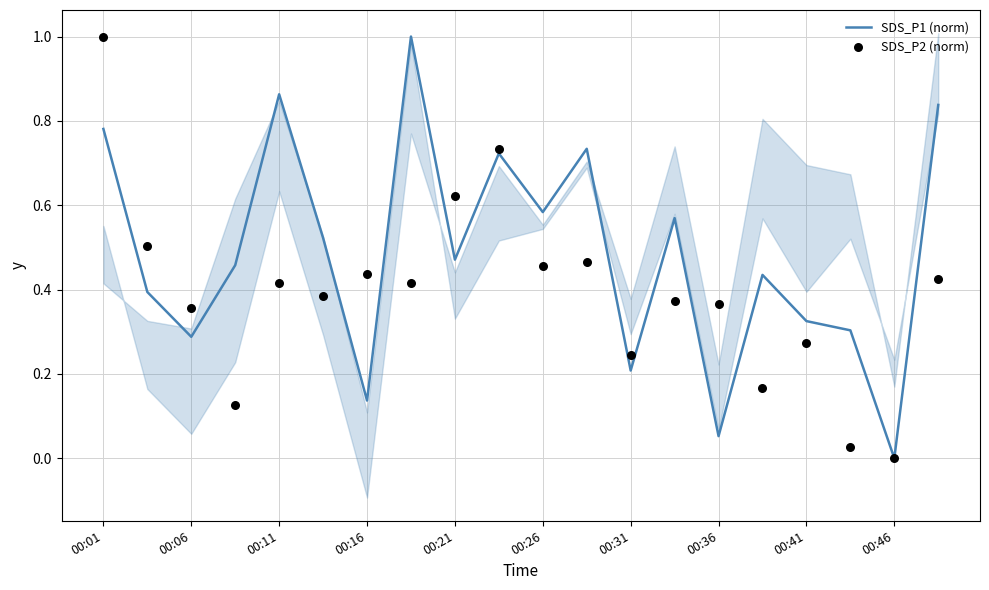

At which label does SDS_P1 (norm) reach its minimum?

00:46